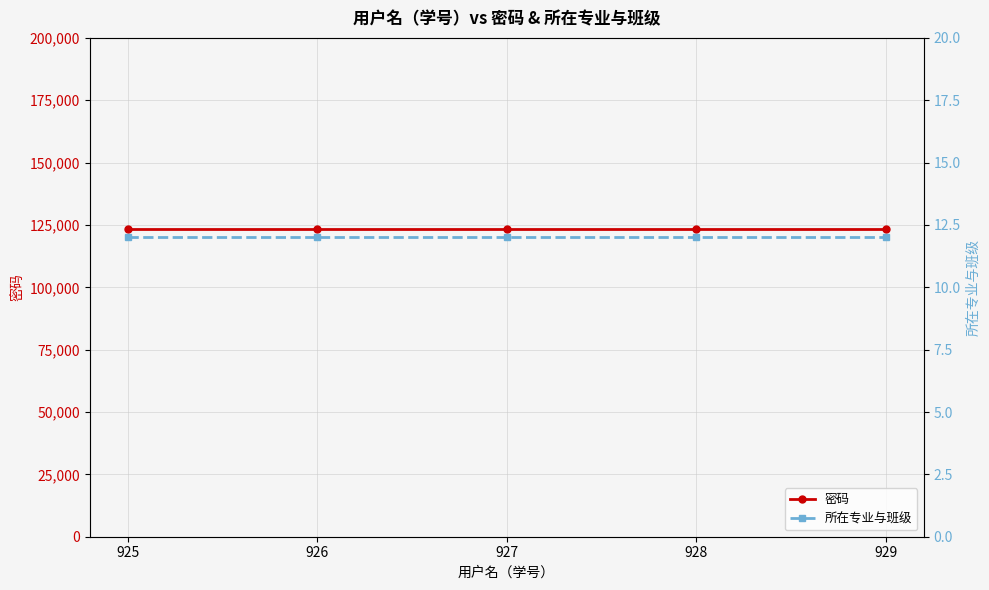

Reading right to left, list all the values displayed in this chart.

密码: 123456	123456	123456	123456	123456
所在专业与班级: 12	12	12	12	12